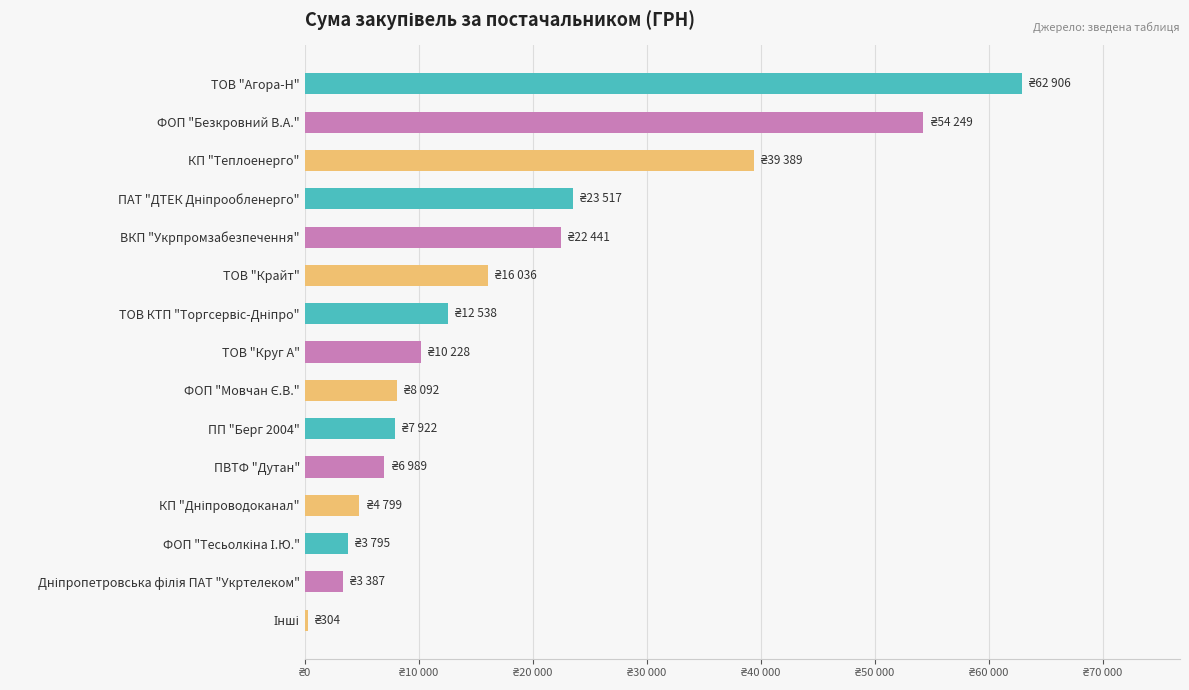

Are the bars horizontal?

Yes